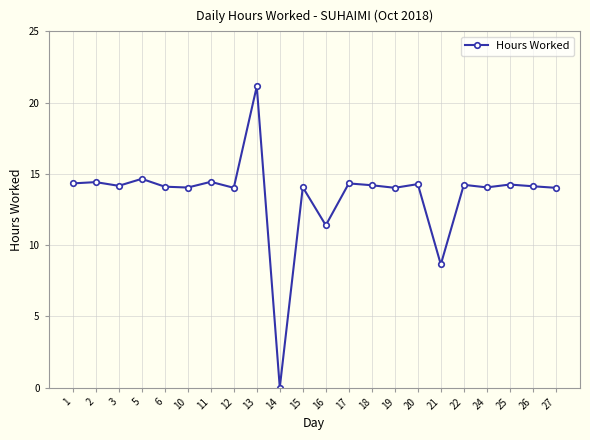

How many values are above zero?

21